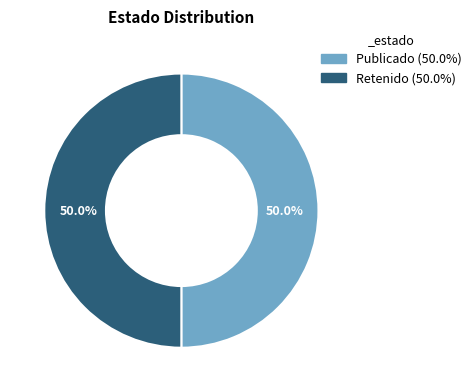

Count the number of slices in the pie.

2